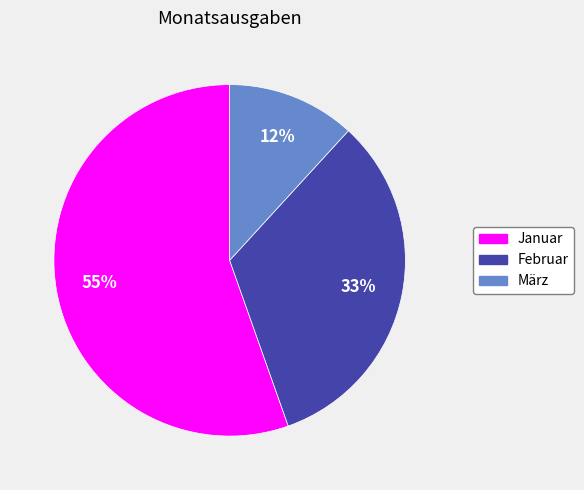

Rank the categories by value from lowest to highest.

März, Februar, Januar